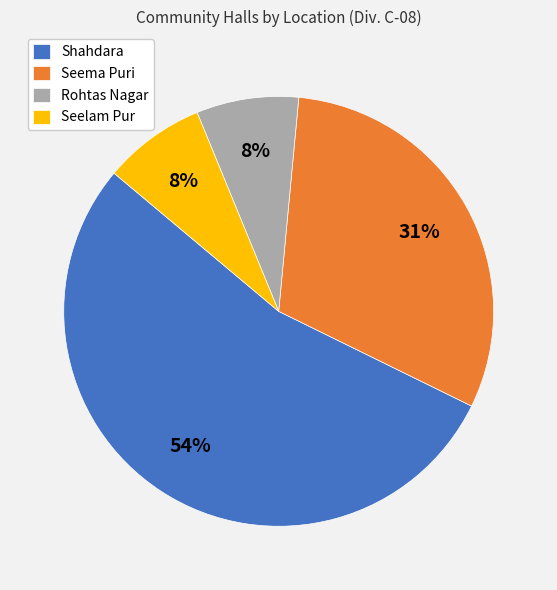

The Shahdara slice represents 54% of the pie. True or false?

True